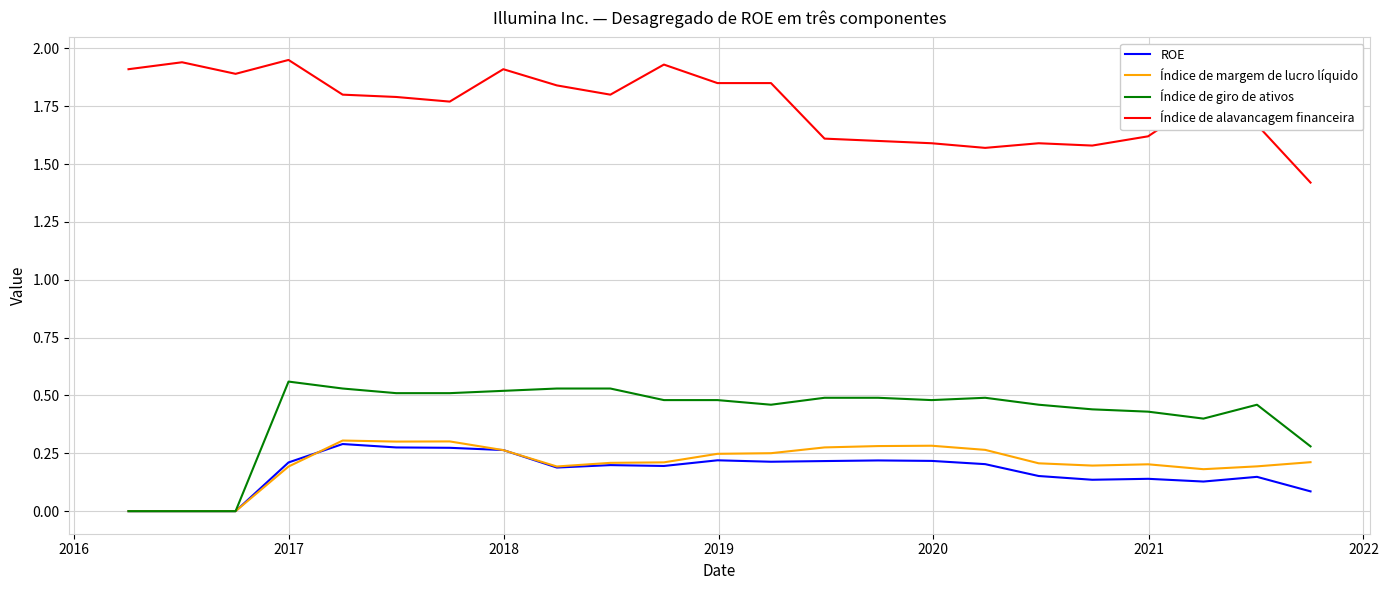

True or false: Índice de margem de lucro líquido and Índice de alavancagem financeira intersect in this chart.

False